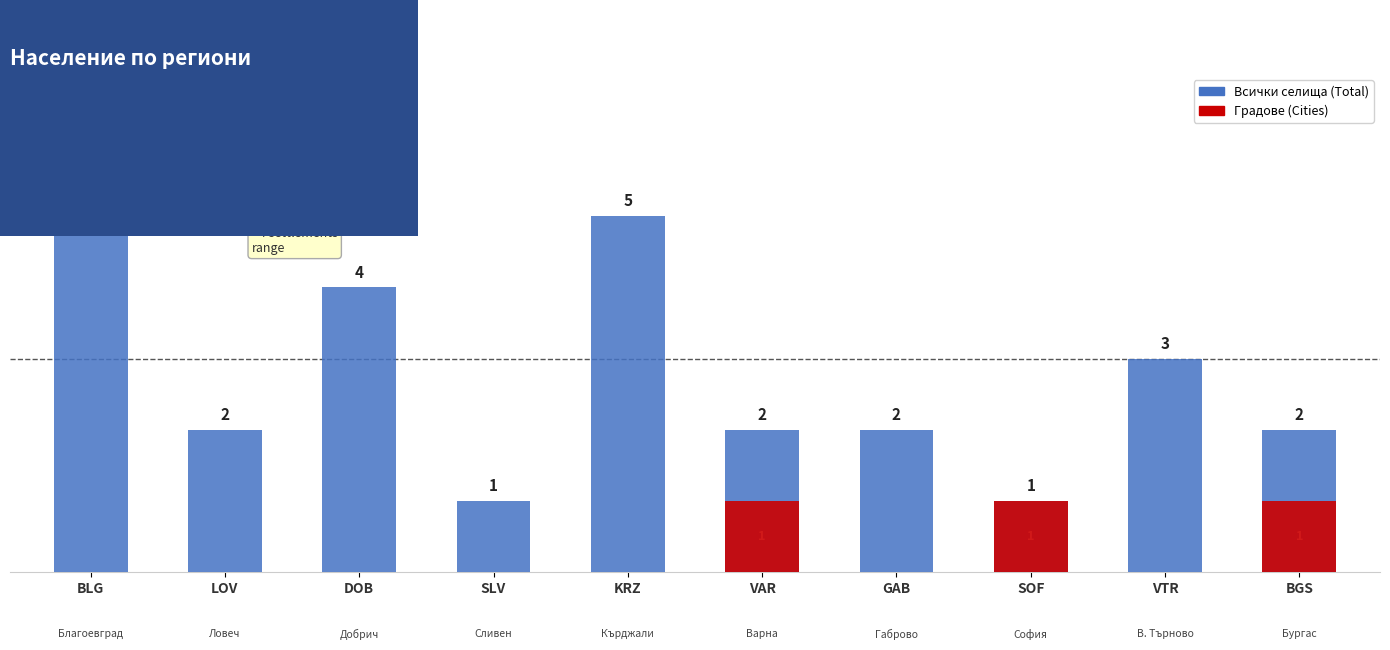

The Total Settlements series shows 3 at GAB. True or false?

False